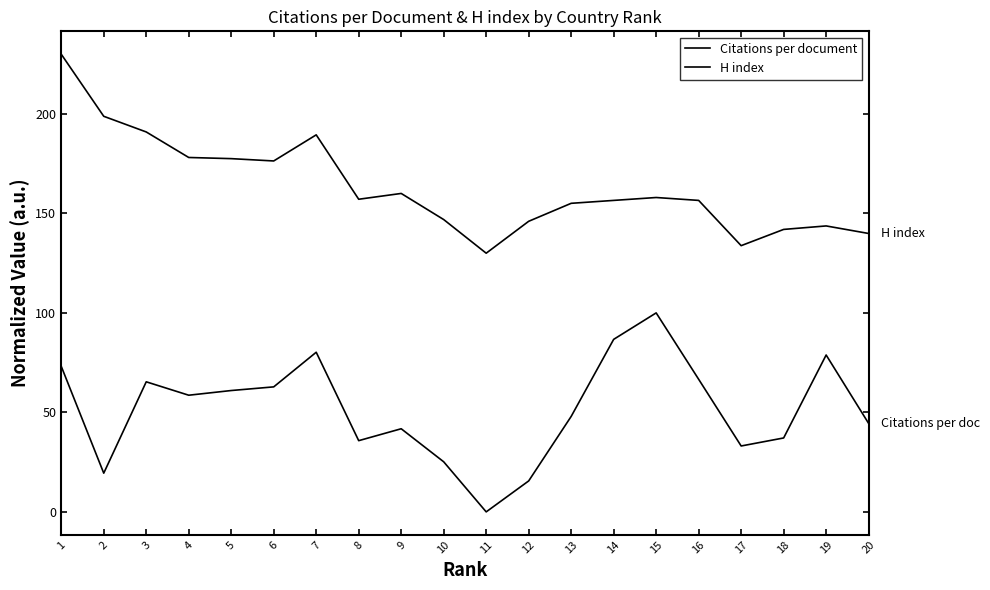

How many interior local valleys does the Citations per document series have?

5